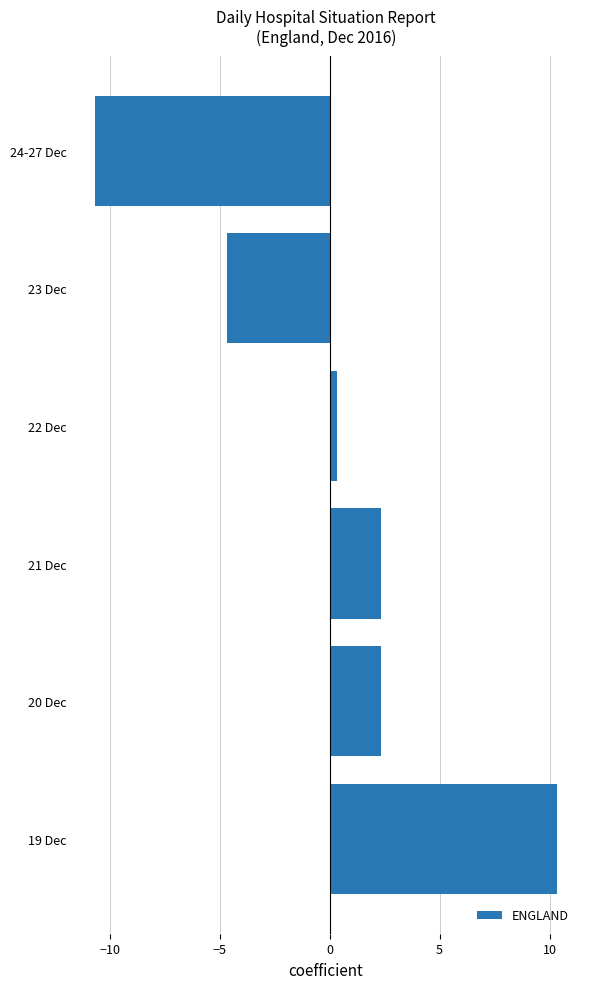

Between 19 Dec and 24-27 Dec, which is larger?

19 Dec